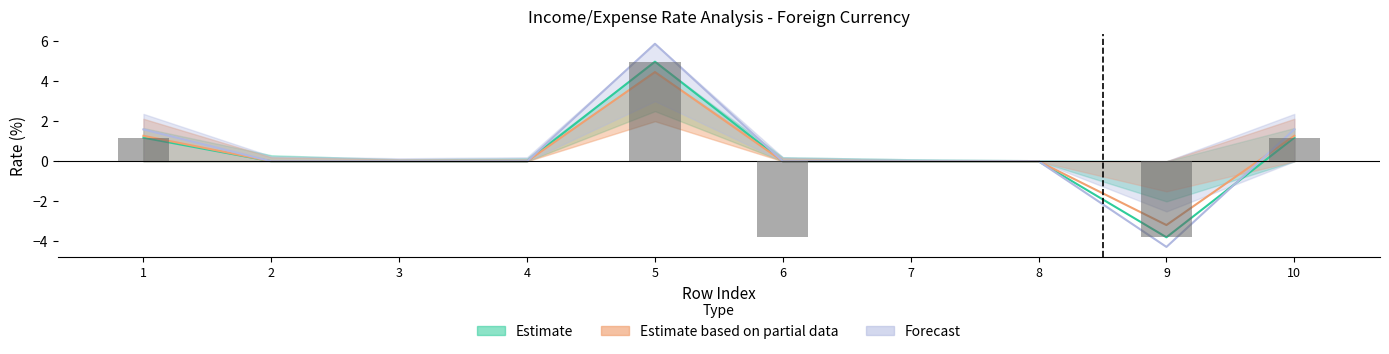

At which category is the sum across all series the highest?

5